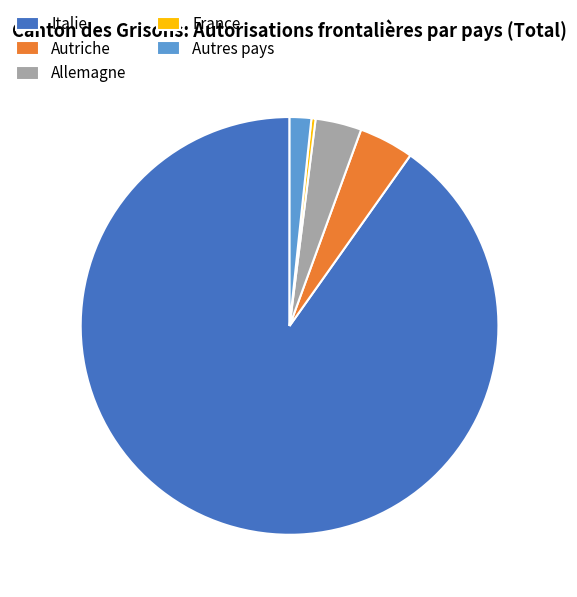

What is the ratio of the value at Italie to the value at Allemagne?

25.3